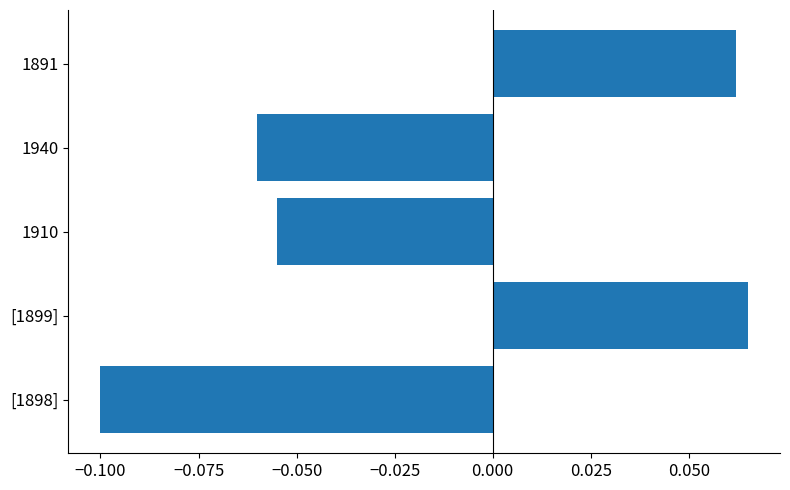

Is it true that the value at 1910 is -0.1?

True